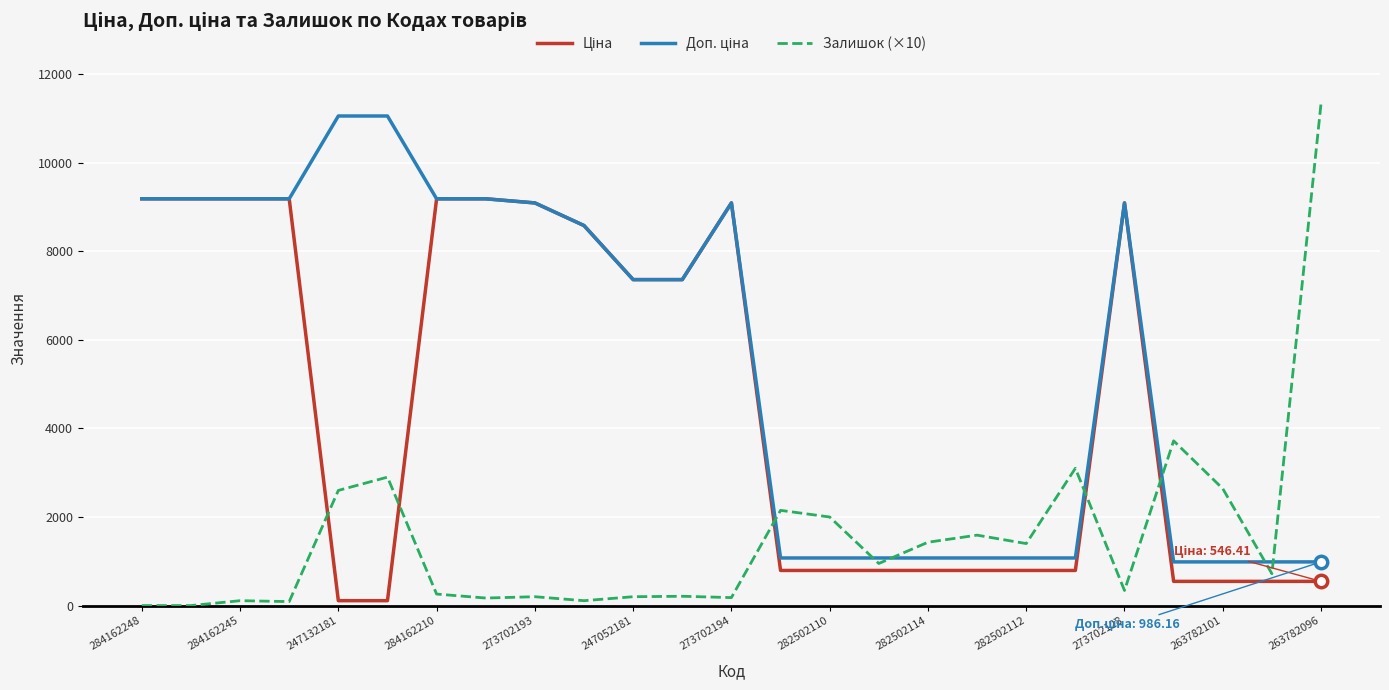

Which series has the largest total across all categories?

Доп. ціна